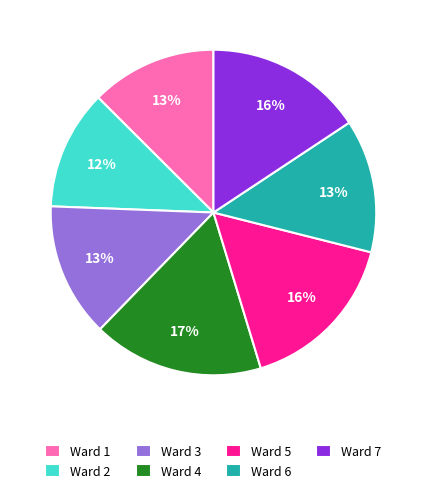

To the nearest percent, what is the difference between the largest and smallest slice percentages?

5%